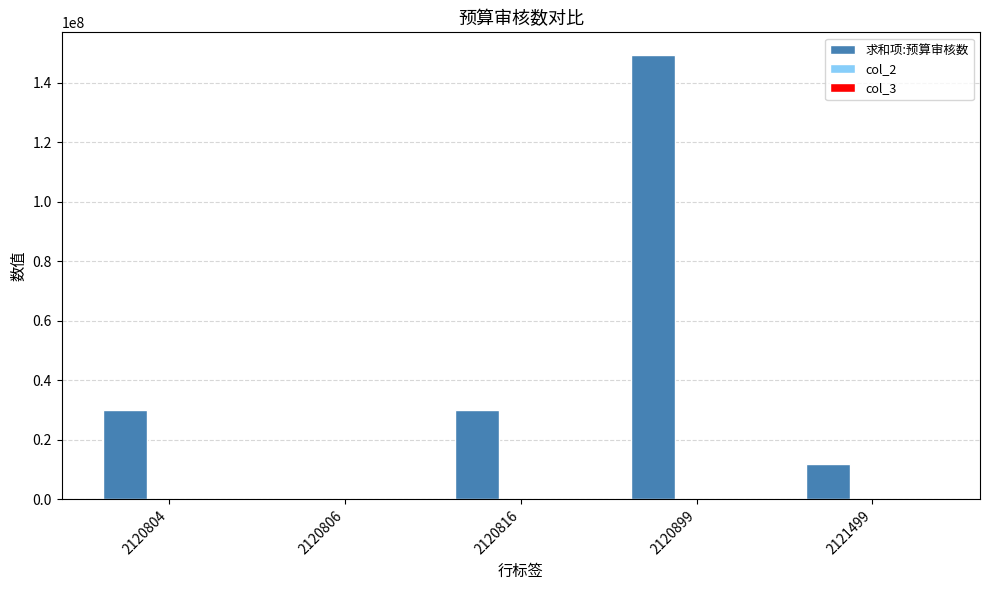

Which series has the largest total across all categories?

求和项:预算审核数